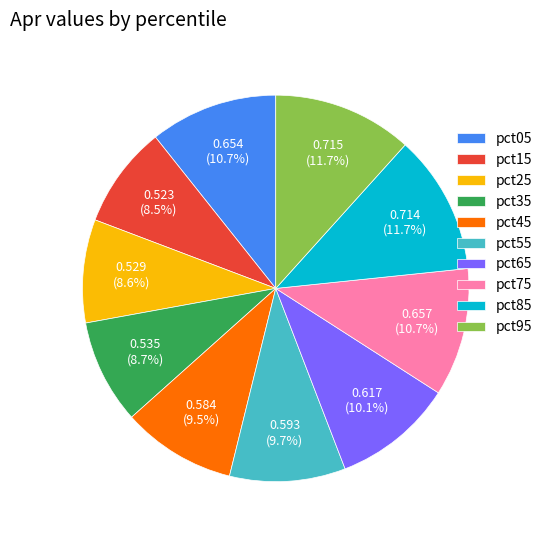

To the nearest percent, what portion does pct75 represent?

11%